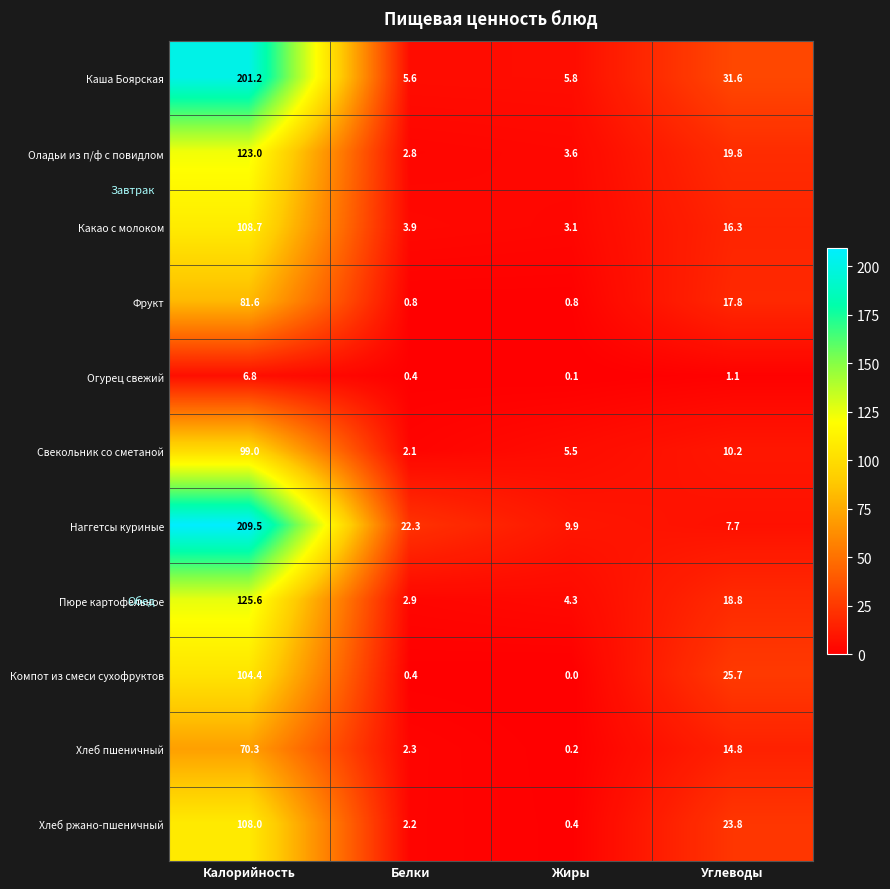

How many distinct data groups are displayed?

11